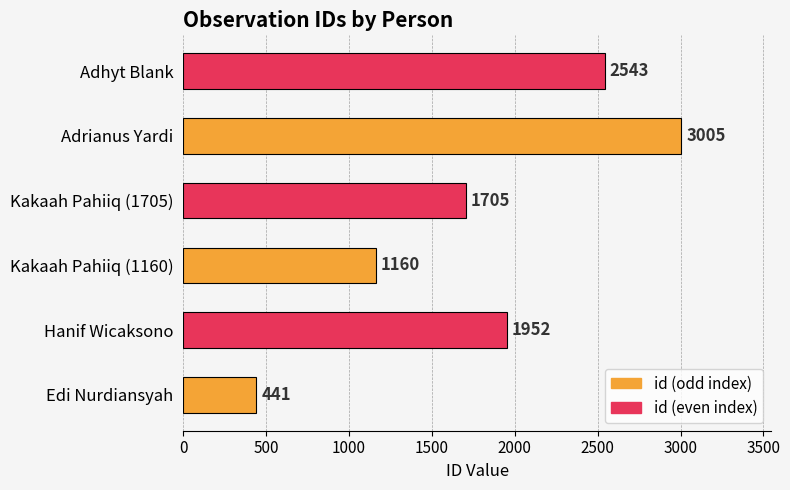

List the labels in order of value, smallest first.

Edi Nurdiansyah, Kakaah Pahiiq (1160), Kakaah Pahiiq (1705), Hanif Wicaksono, Adhyt Blank, Adrianus Yardi